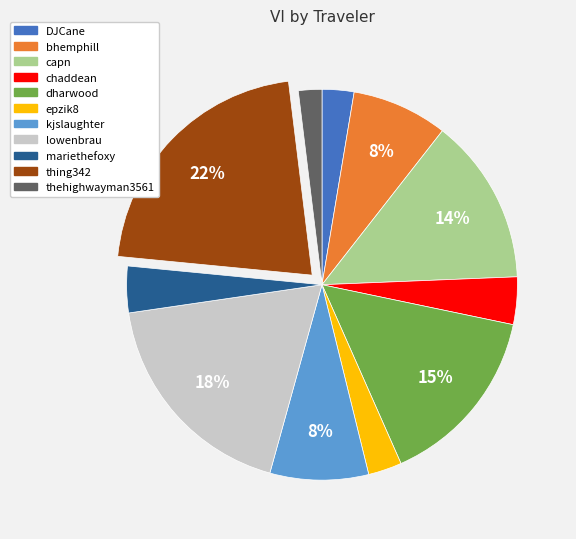

To the nearest percent, what is the difference between the largest and smallest slice percentages?

20%